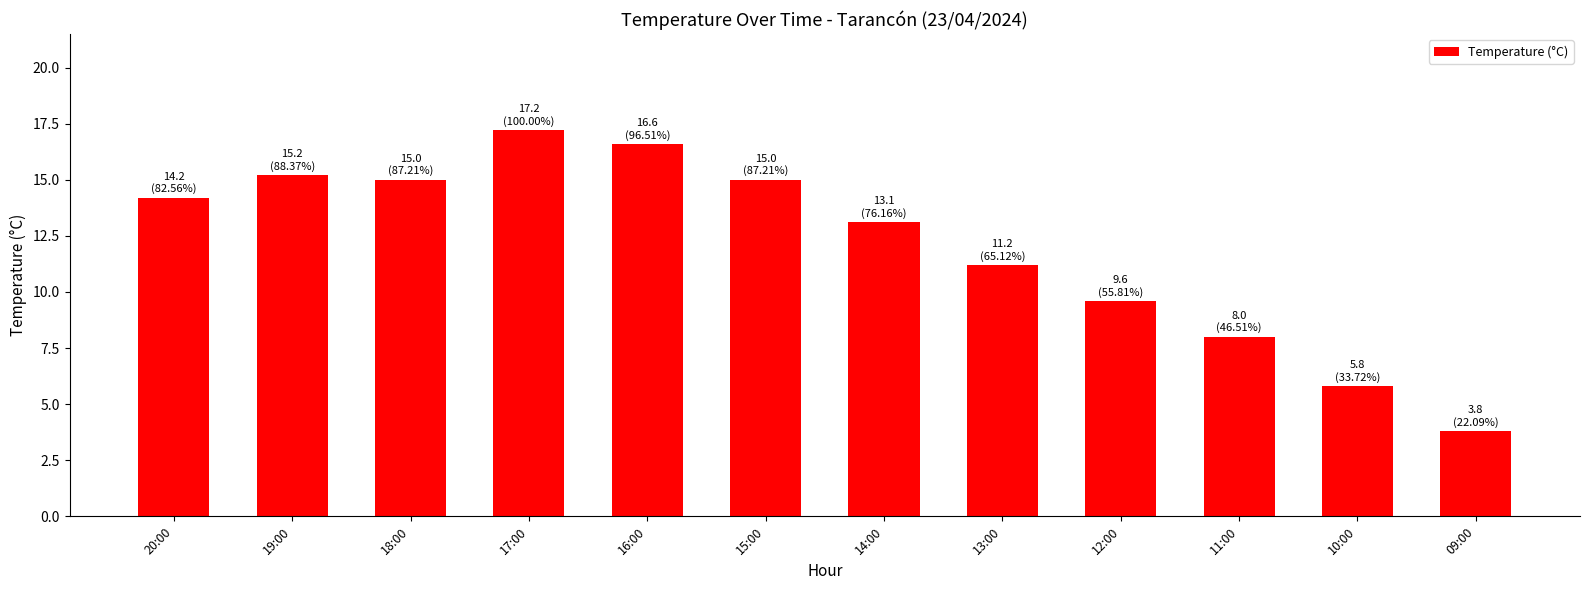

How many bars are there in total?

12